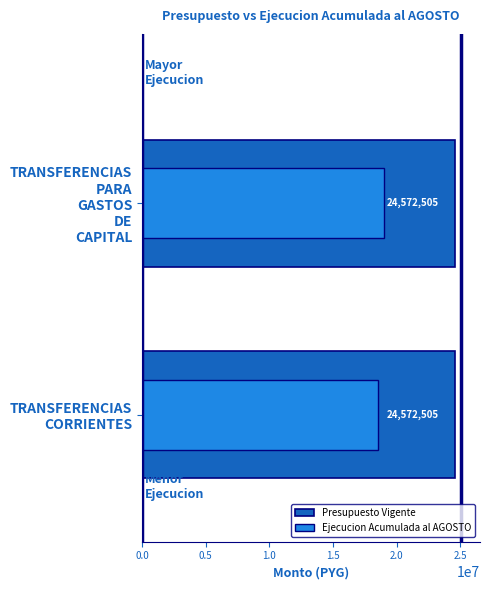

What is the spread (max minus min) of values at 0.5?

18533571.4